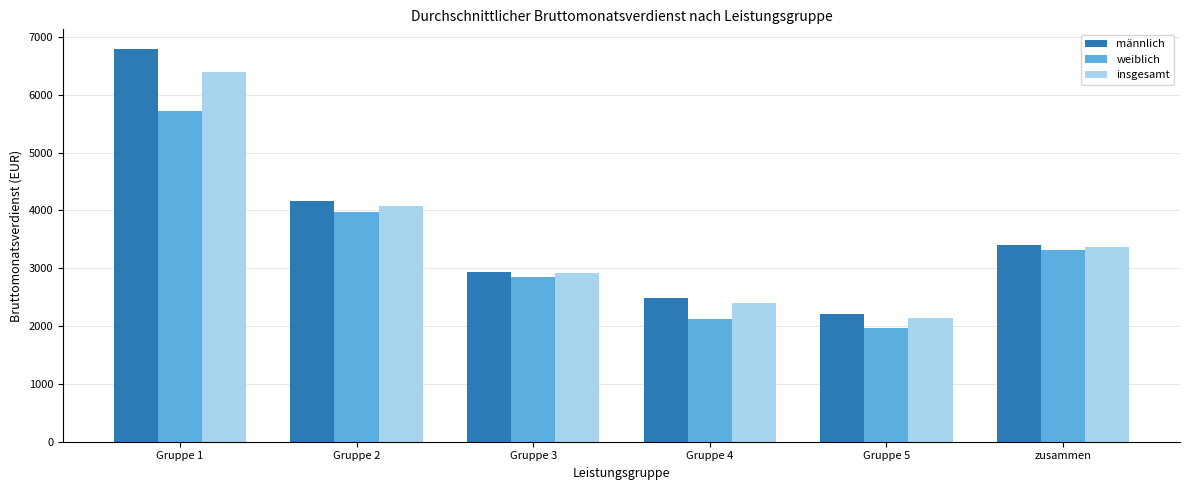

What is the sum of the männlich values at Gruppe 3 and Gruppe 1?

9737